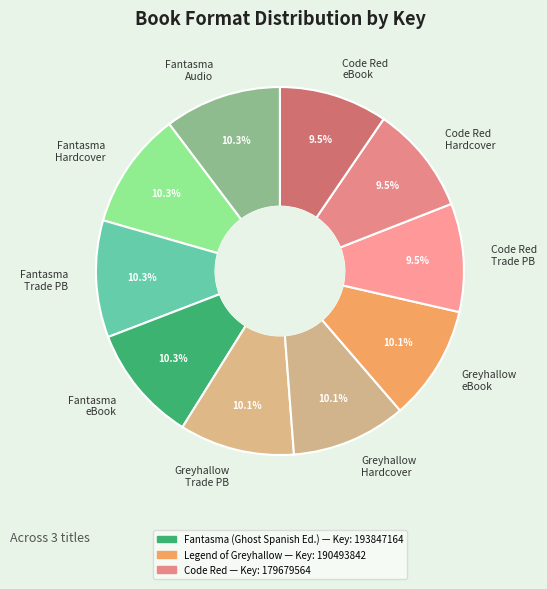

What is the total percentage of Greyhallow Trade PB and Greyhallow eBook?

20.2%